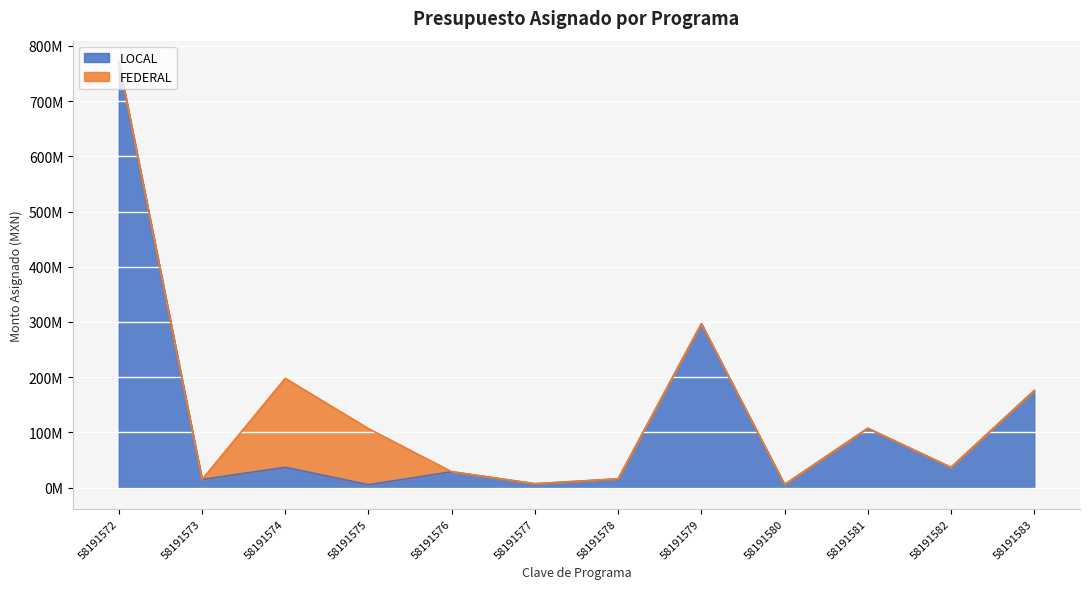

Rank the categories by value from highest to lowest.

58191572, 58191579, 58191583, 58191581, 58191574, 58191582, 58191576, 58191578, 58191573, 58191577, 58191580, 58191575